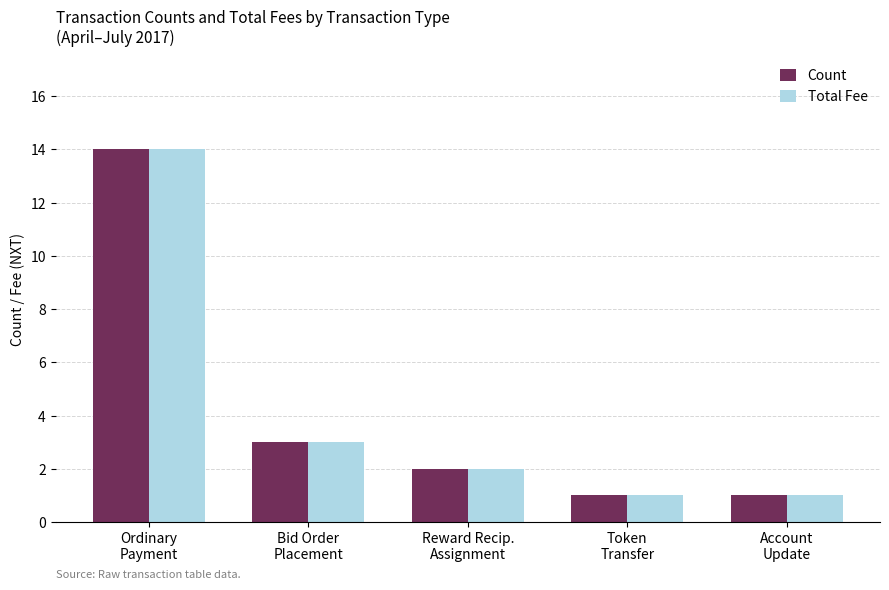

What is the average value of the Count series?

4